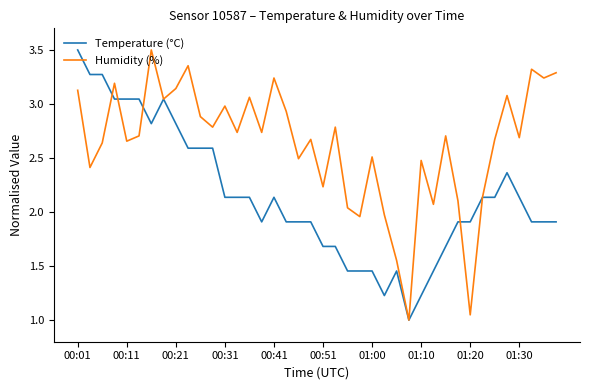

List the series in order of their overall mean, lowest first.

Temperature (°C), Humidity (%)